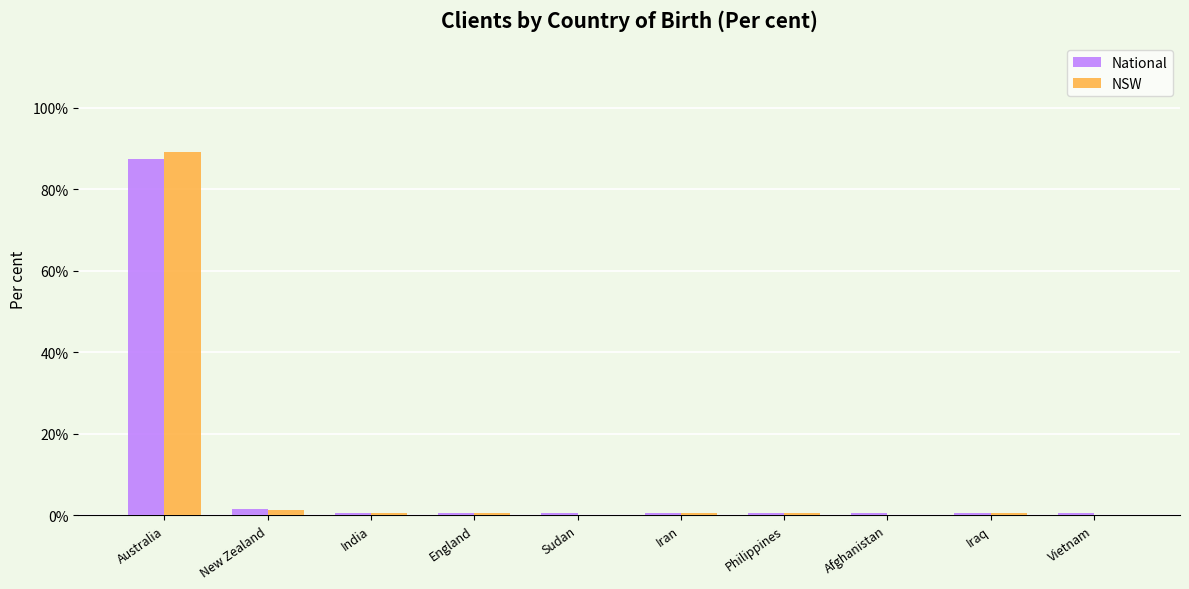

At which category is the sum across all series the highest?

Australia